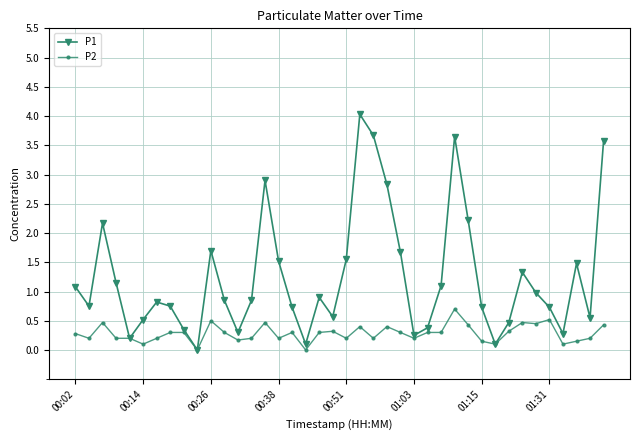

What is the greatest value displayed?

4.0